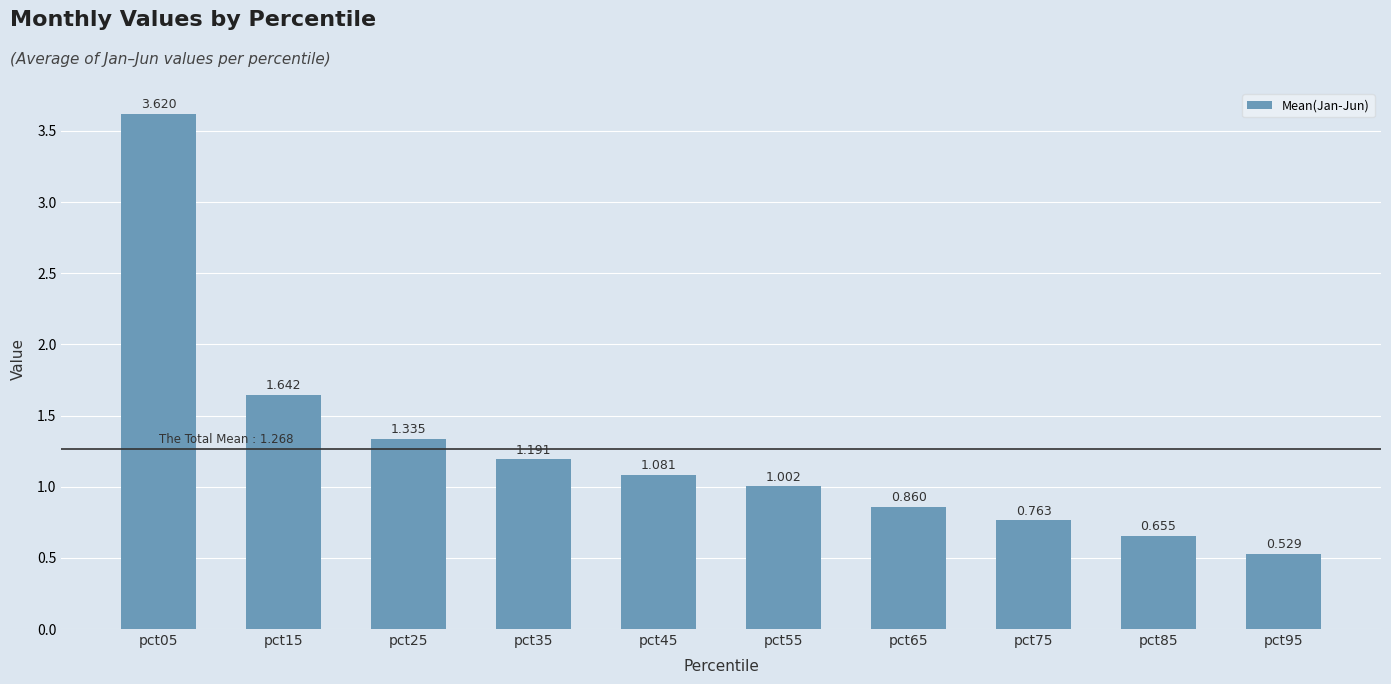

What is the difference between the maximum and second lowest values?

3.0